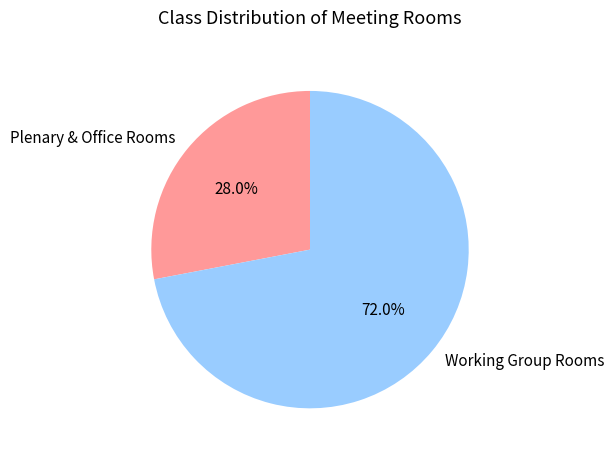

How many segments does this pie chart have?

2